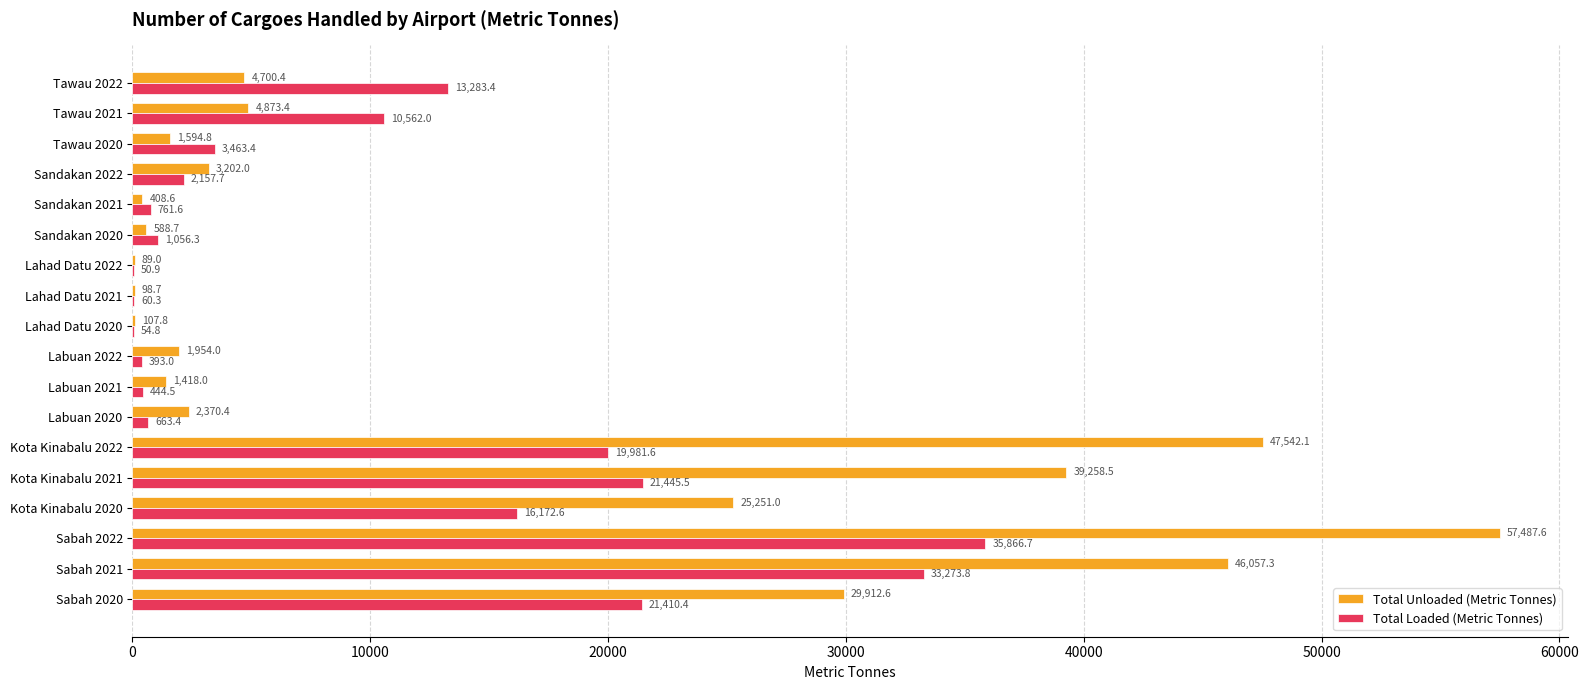

What are all the series names shown in the legend?

Total Unloaded (Metric Tonnes), Total Loaded (Metric Tonnes)